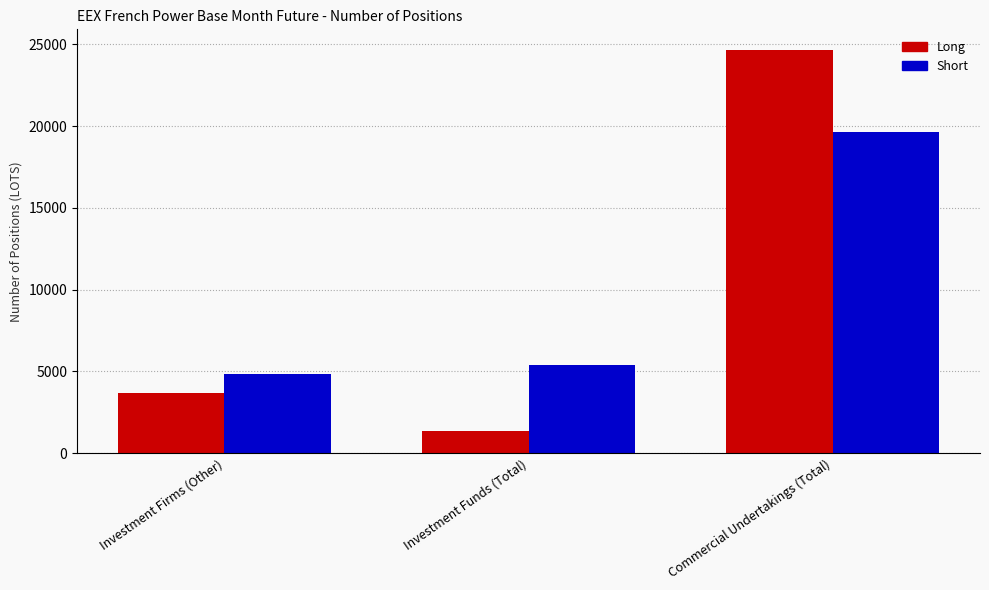

What is the sum of all Long values?

29704.1